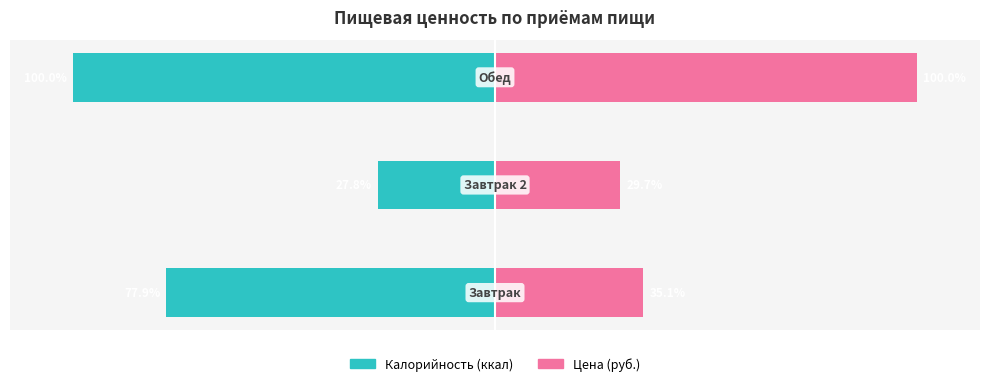

Reading left to right, list all the values displayed in this chart.

Калорийность (ккал): 0=-77.9	1=-27.8	2=-100.0
Цена (руб.): 0=35.1	1=29.7	2=100.0